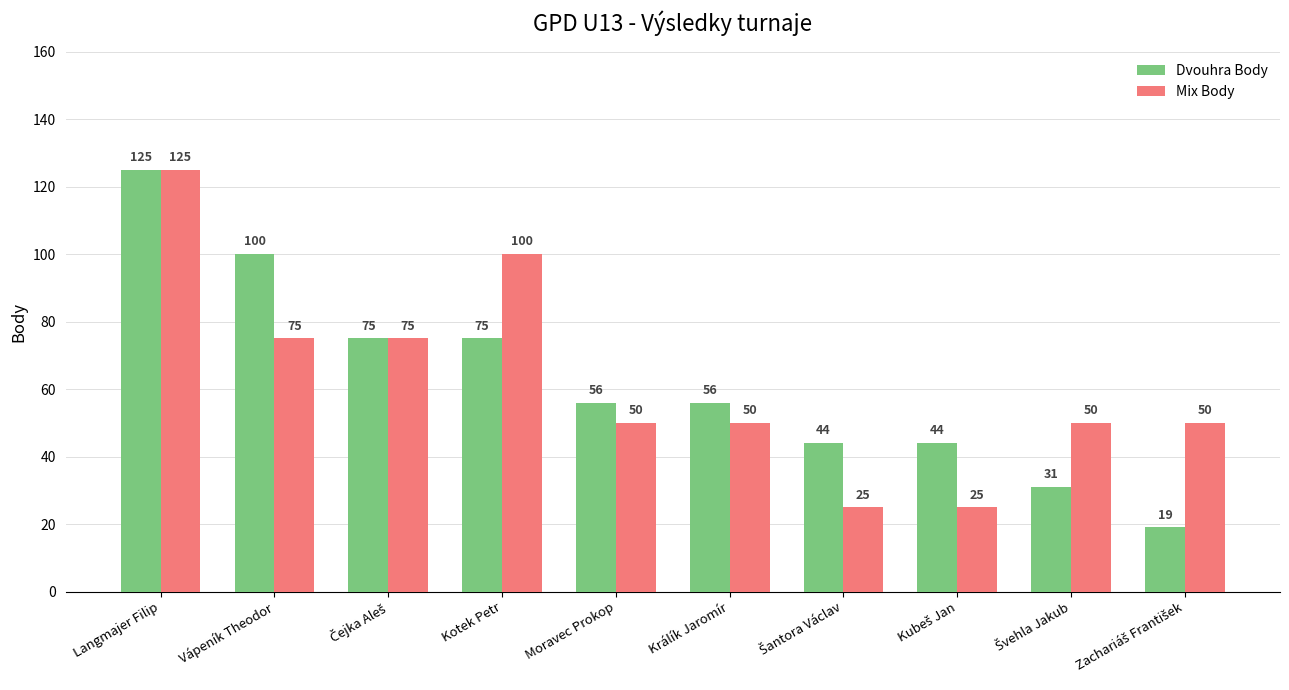

True or false: Mix Body has a value of 69 at Moravec Prokop.

False